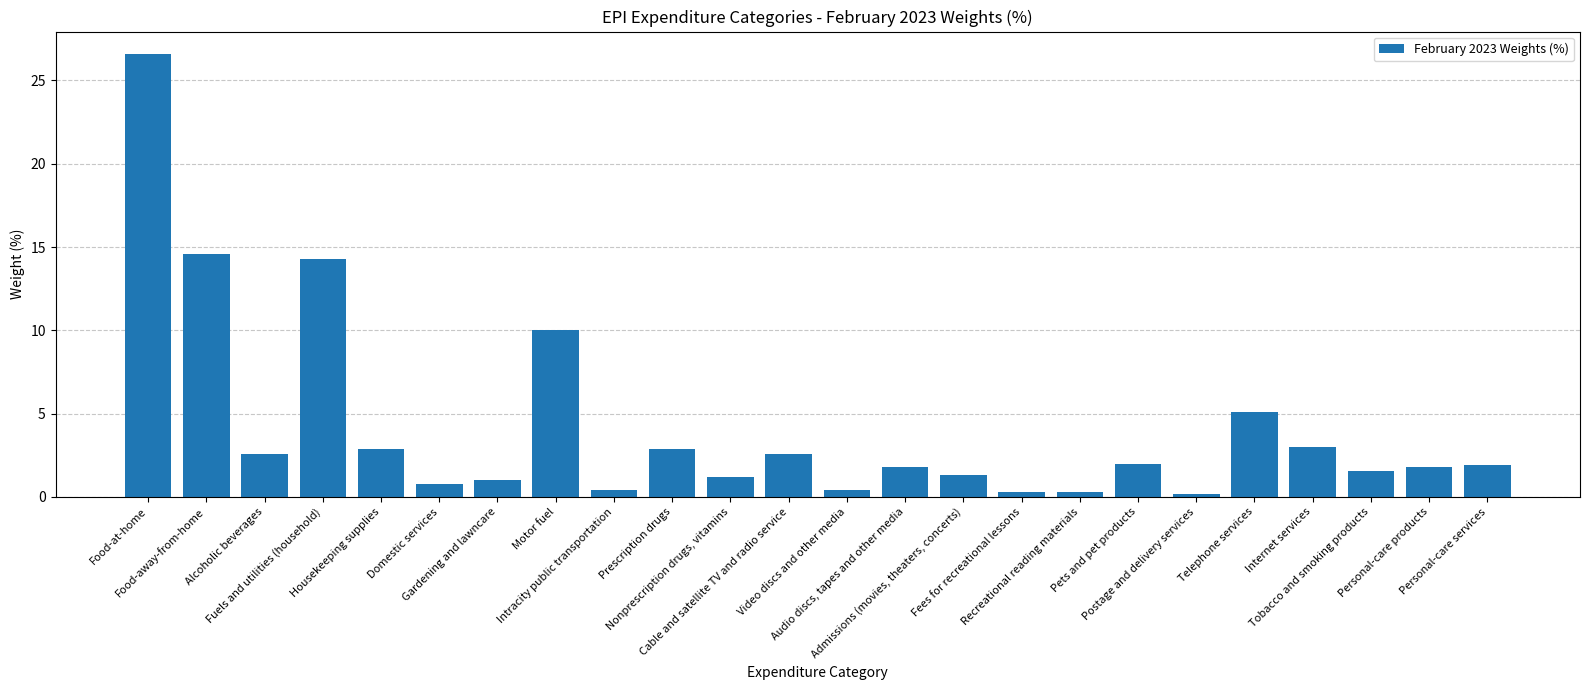

What is the change in value from Food-at-home to Audio discs, tapes and other media?

-24.8